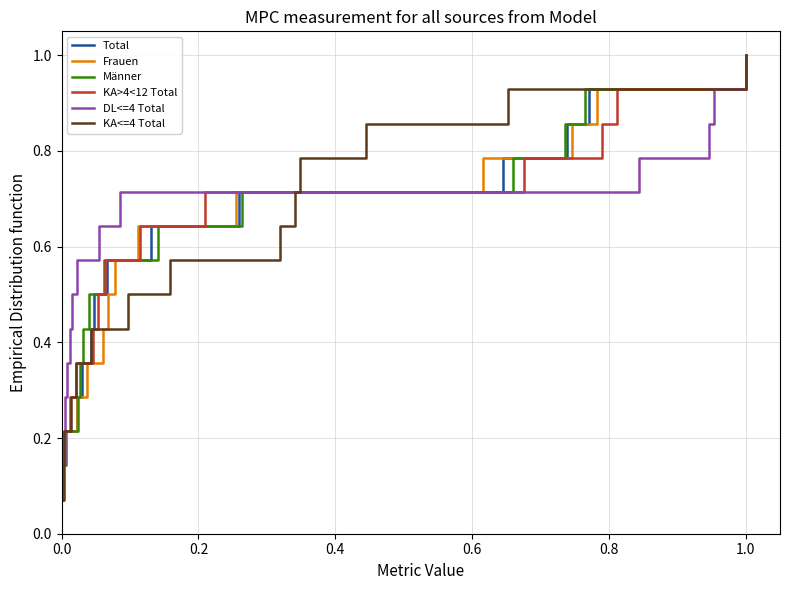

Which category has the highest value in the Frauen series?

1.0